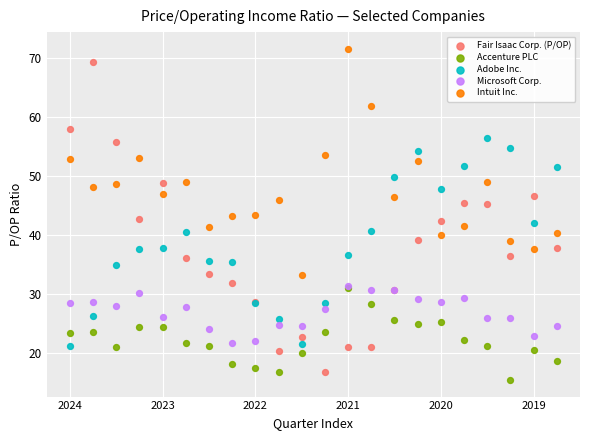

Which series reaches the maximum Y coordinate?

Intuit Inc.